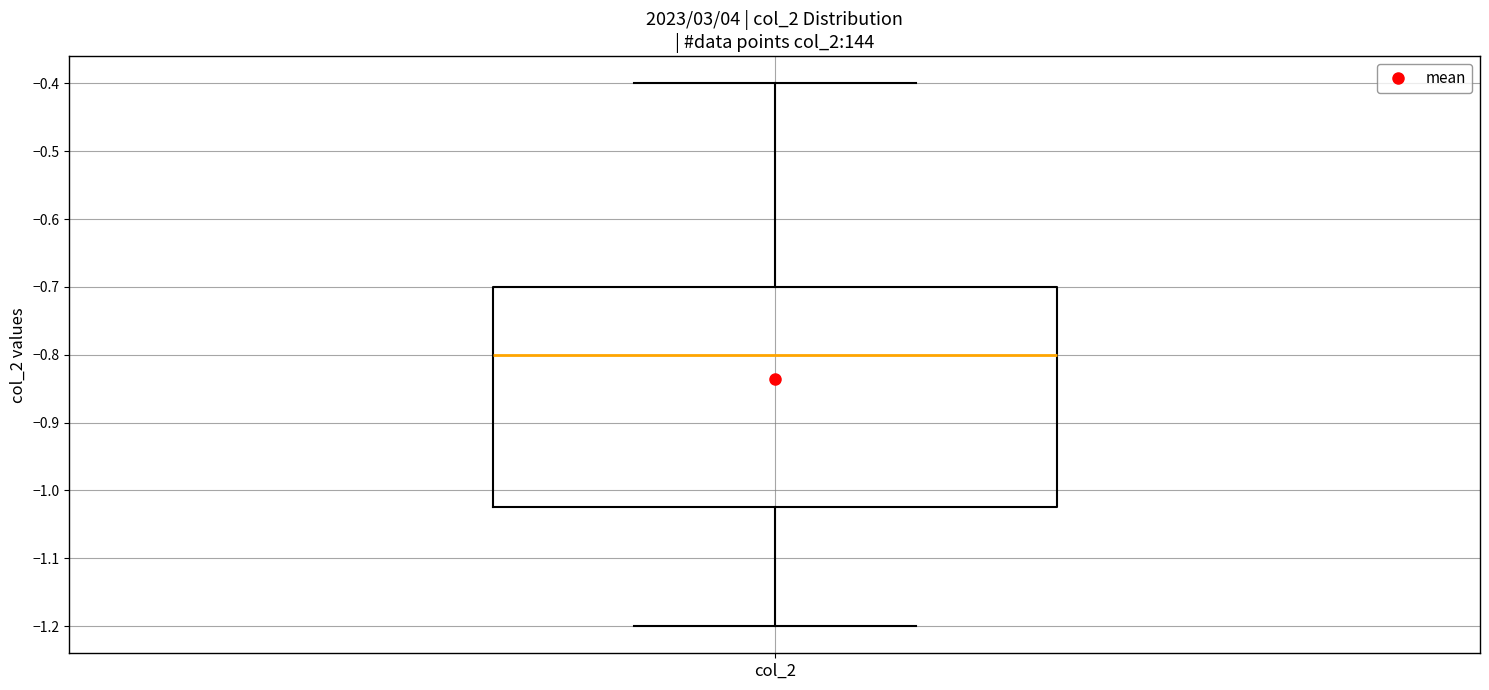

Read this box plot against the y-axis: the position of the median line, the range covered by the box, and the ends of both whiskers. The values are not printed on the chart, so give them approximately, as read against the axis.

median -0.80, box -1.02 to -0.70, whiskers -1.20 to -0.40